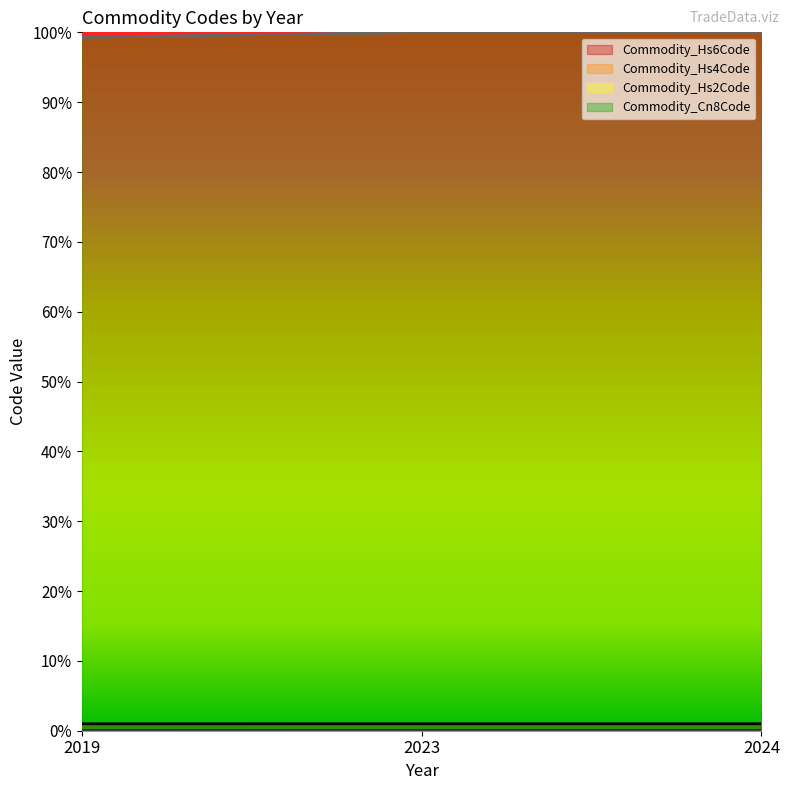

What is the spread (max minus min) of values at 2019?

1.0